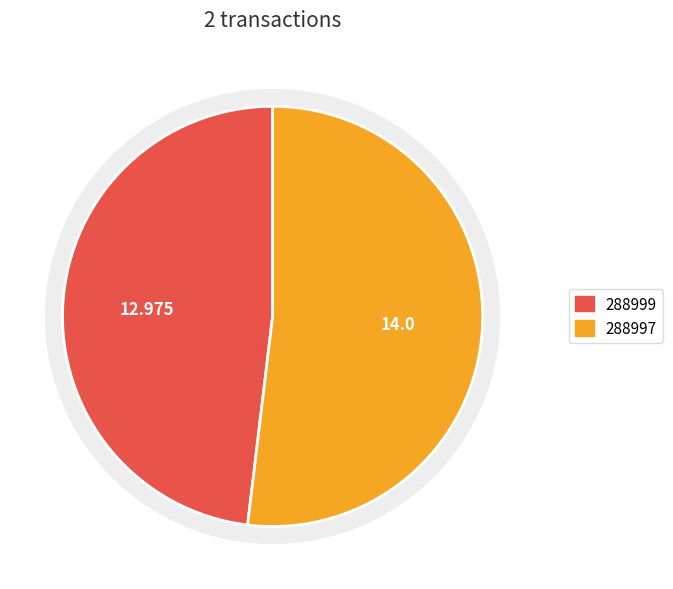

How many segments does this pie chart have?

2